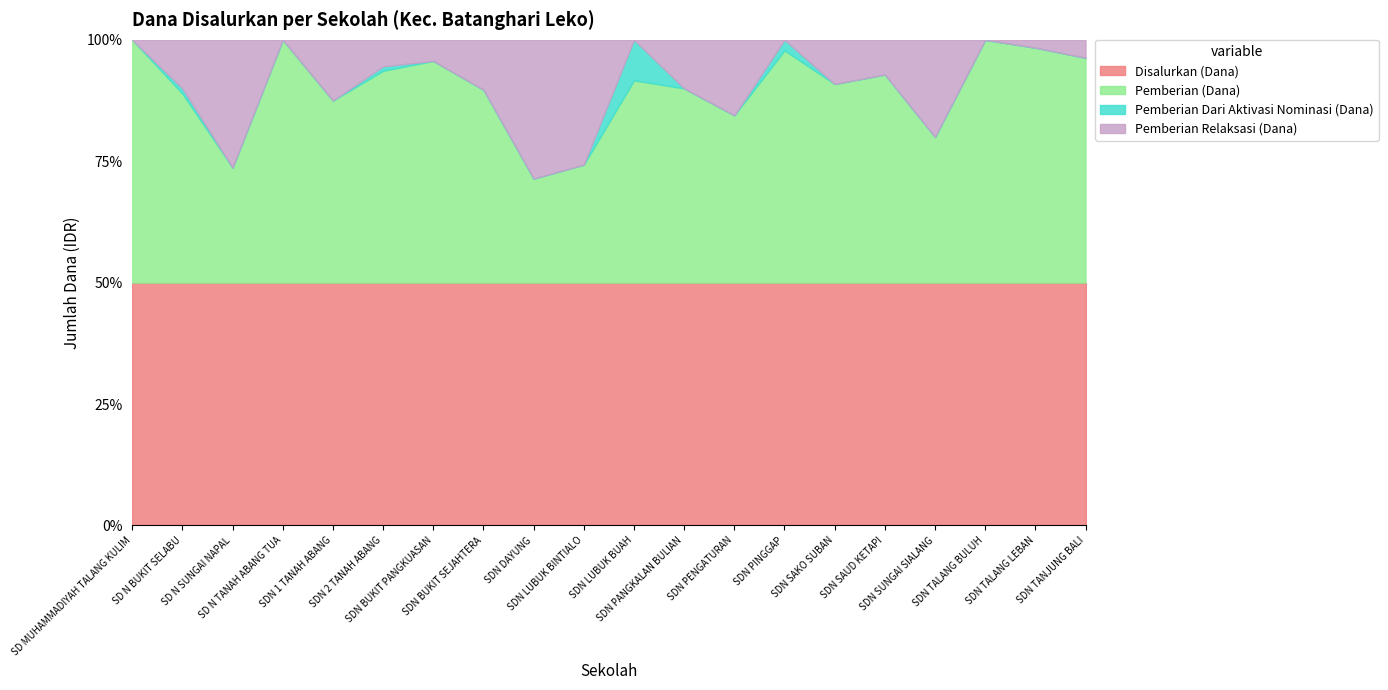

What is the lowest value of the Disalurkan (Dana) series?

50.0